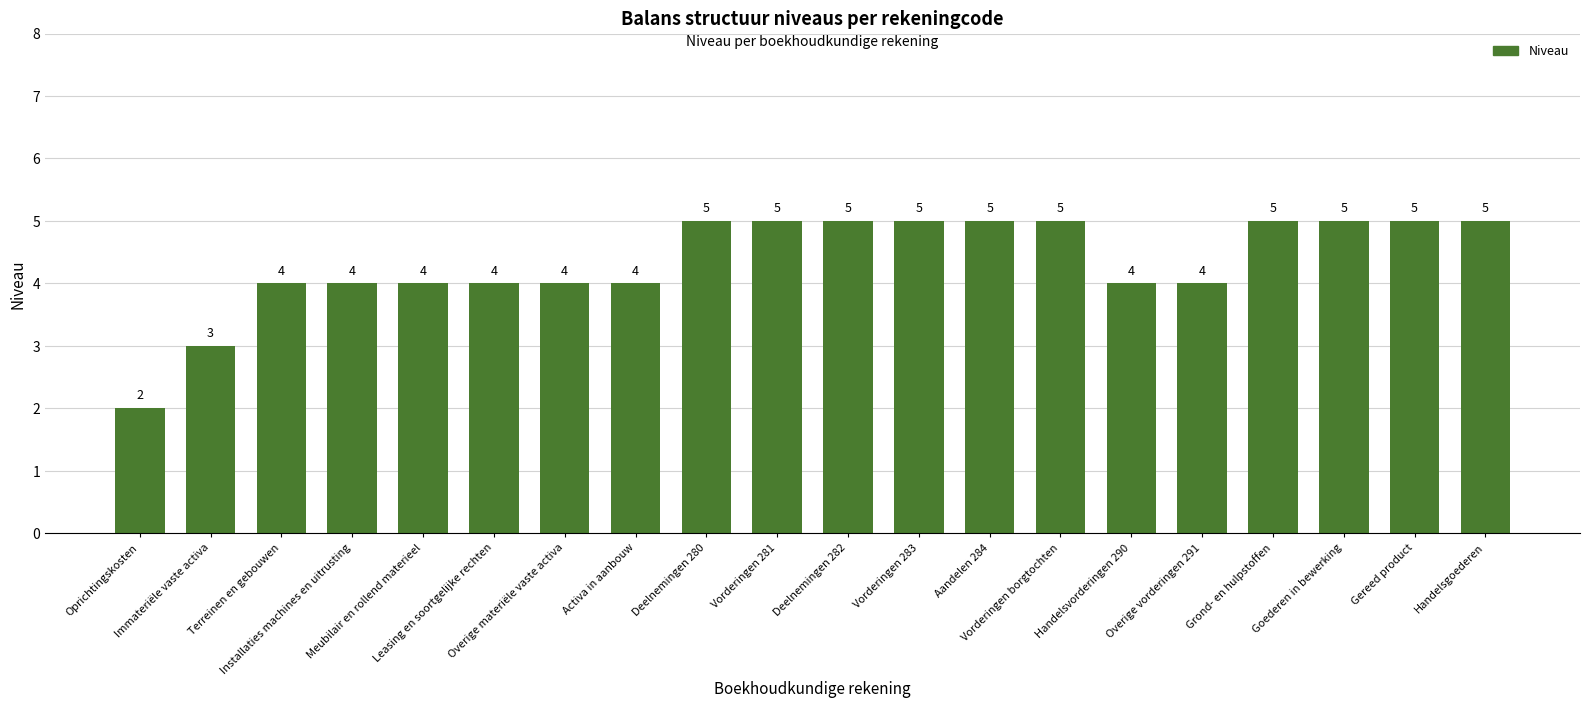

What is the smallest value displayed?

2